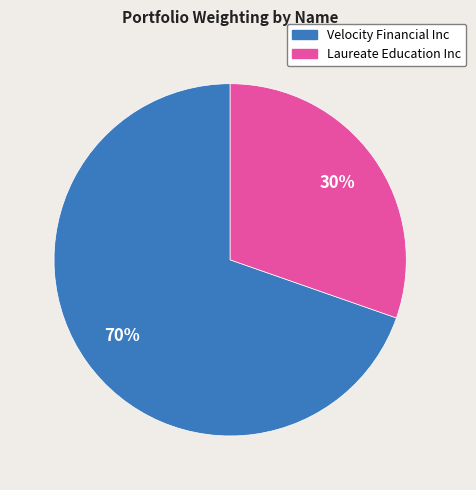

What is the ratio of the value at Laureate Education Inc to the value at Velocity Financial Inc?

0.4